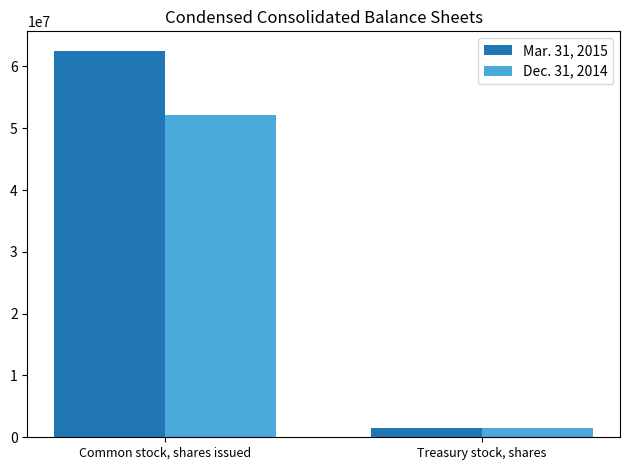

What position from the left is Common stock, shares issued?

1